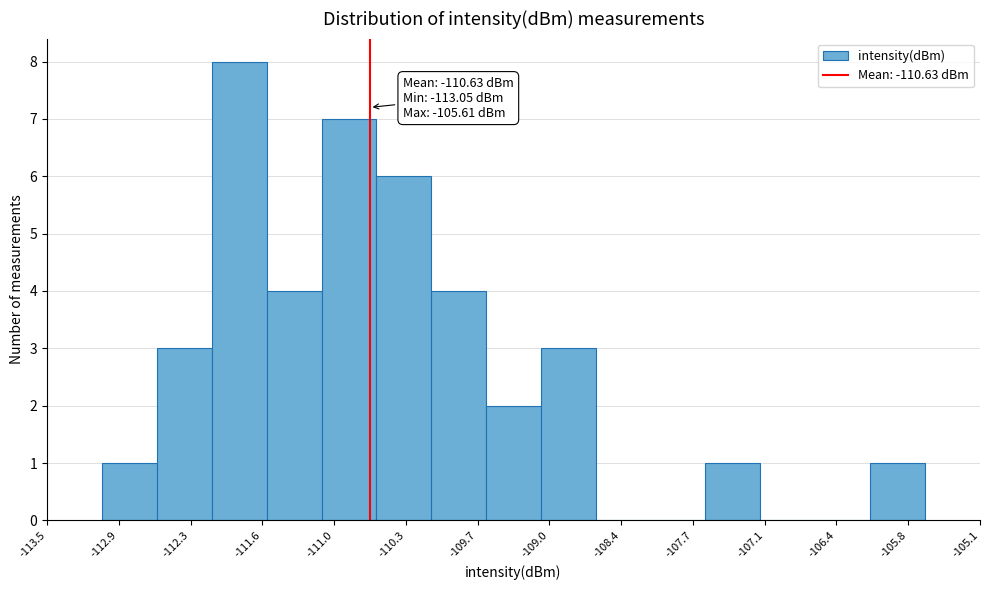

Which range on the x-axis has the tallest bar?

-112.1 to -111.6